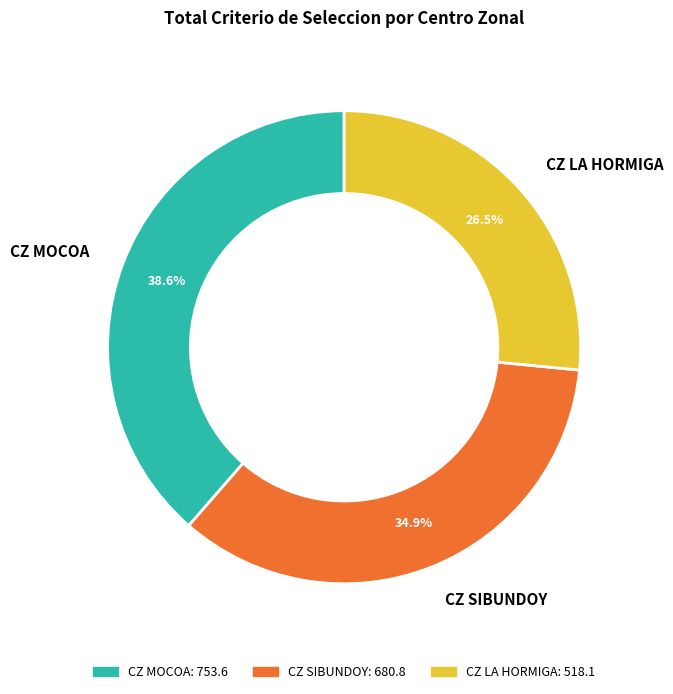

Does any single category account for the majority?

No